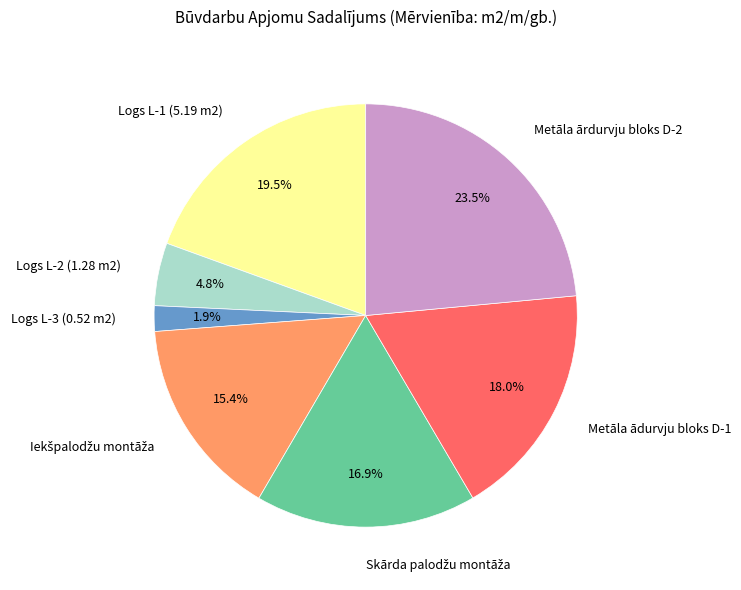

What is the ratio of the value at Logs L-1 (5.19 m2) to the value at Metāla ādurvju bloks D-1?

1.1